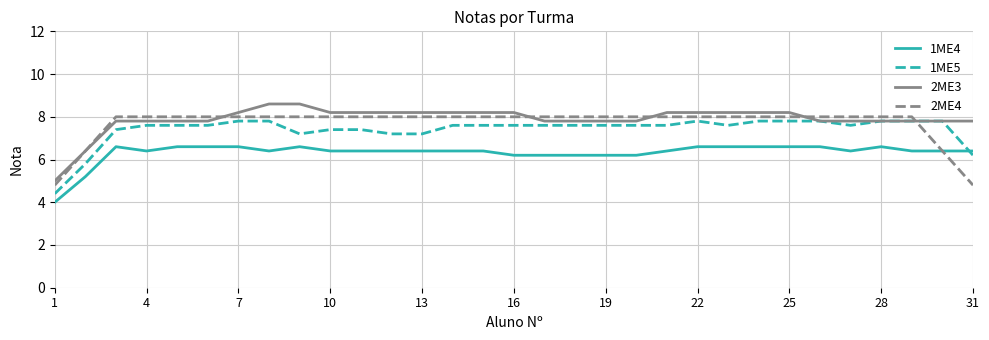

What is the maximum value for 2ME3?

8.6